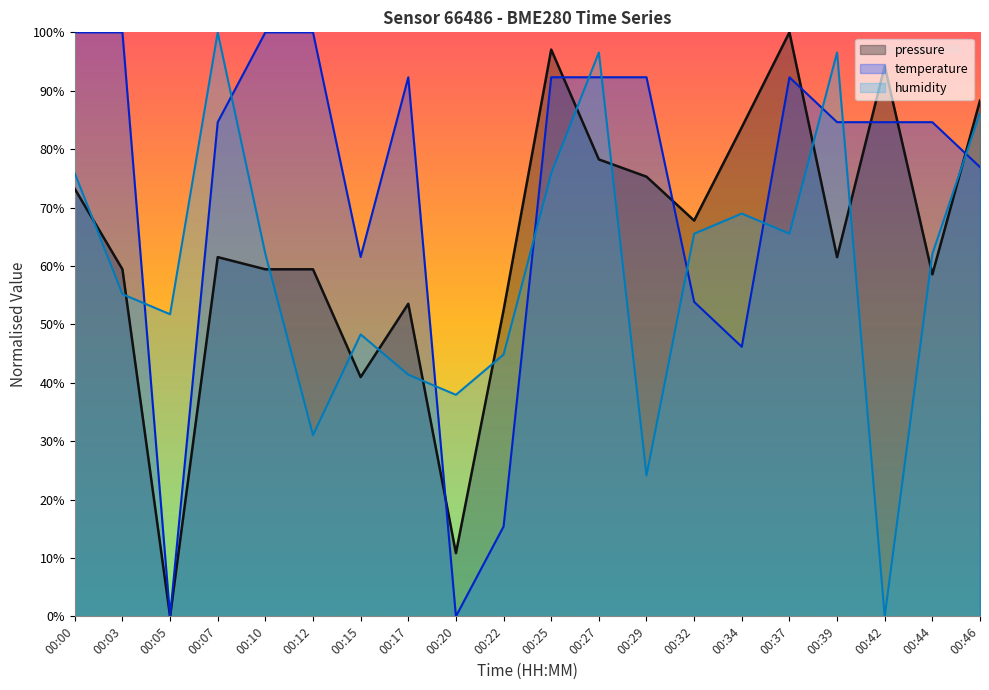

The value of pressure at 00:32 is 25.3. True or false?

False